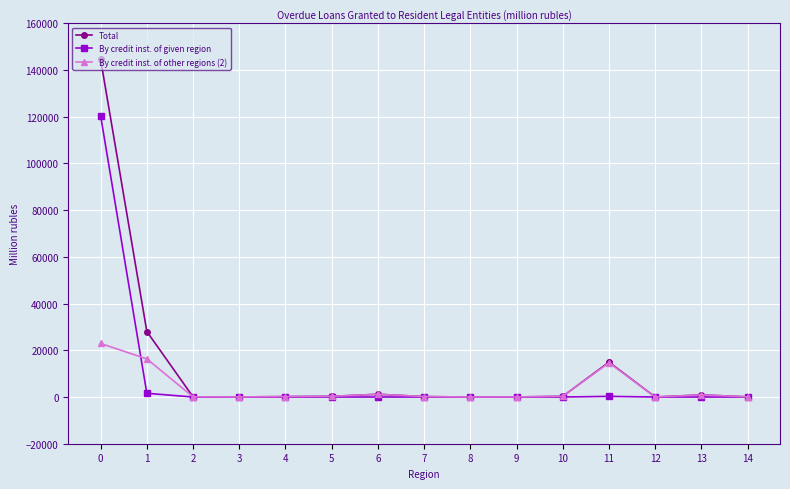

What is the difference between the maximum and minimum values in the Total series?

144559